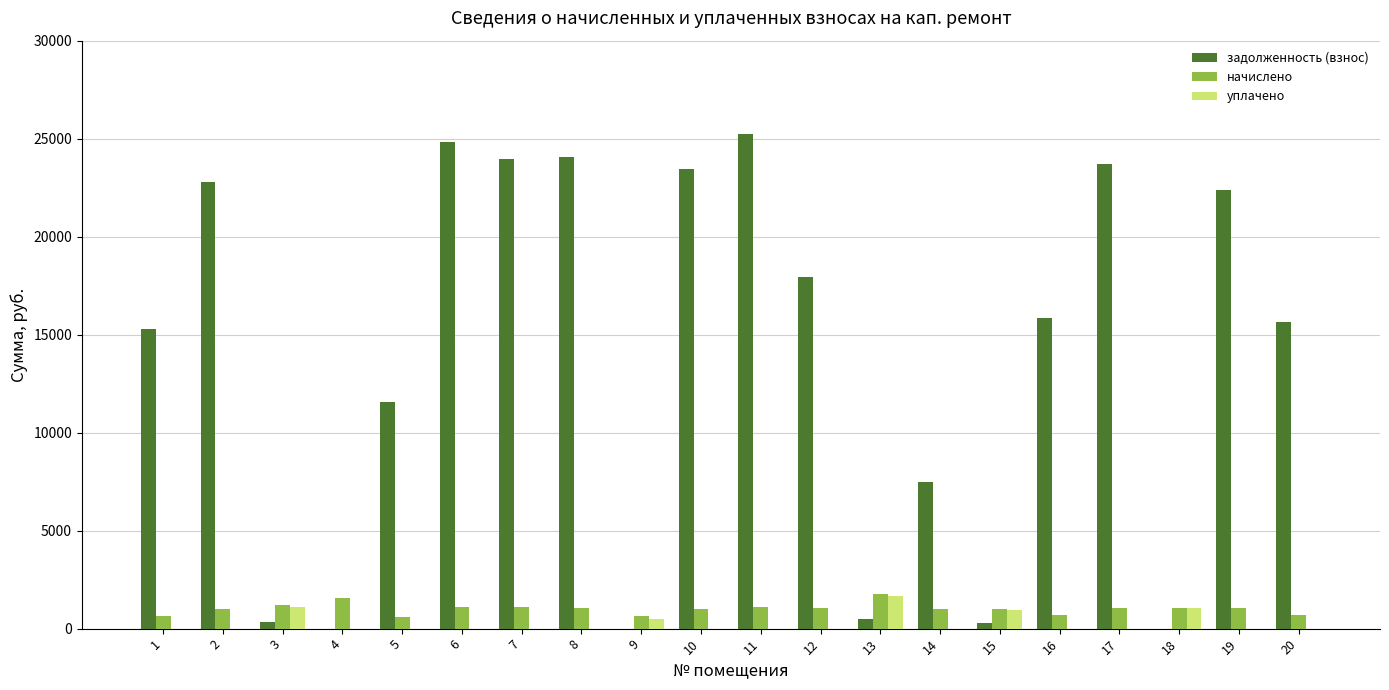

What is the greatest value displayed?

25248.5